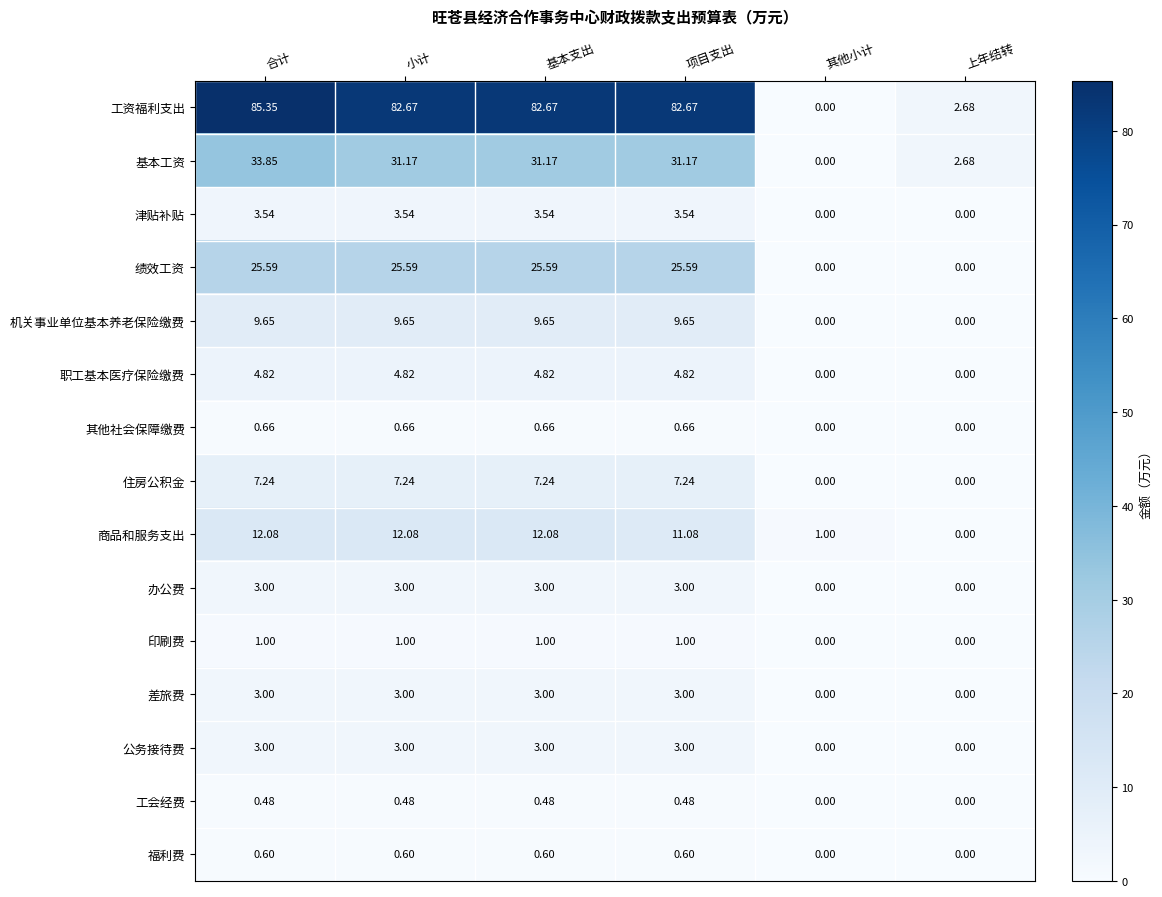

Which series has the largest total across all categories?

工资福利支出